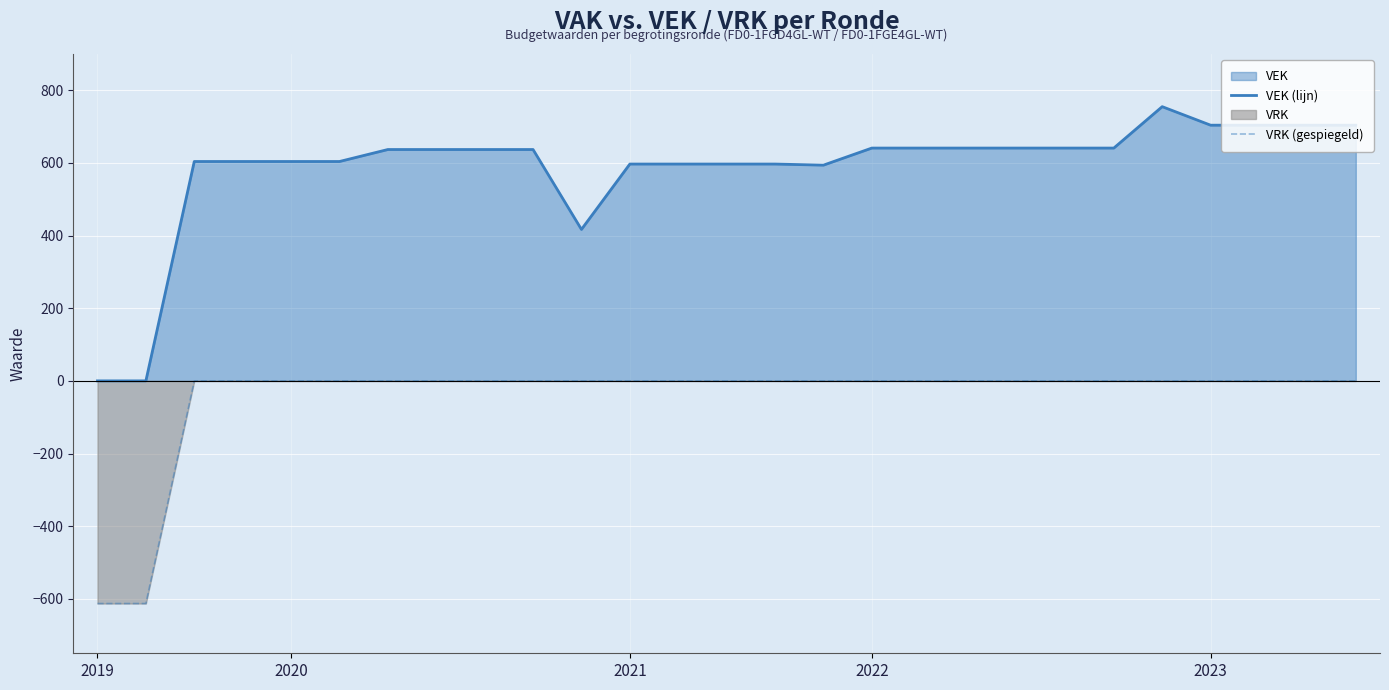

Which category has the lowest value across all series?

2019